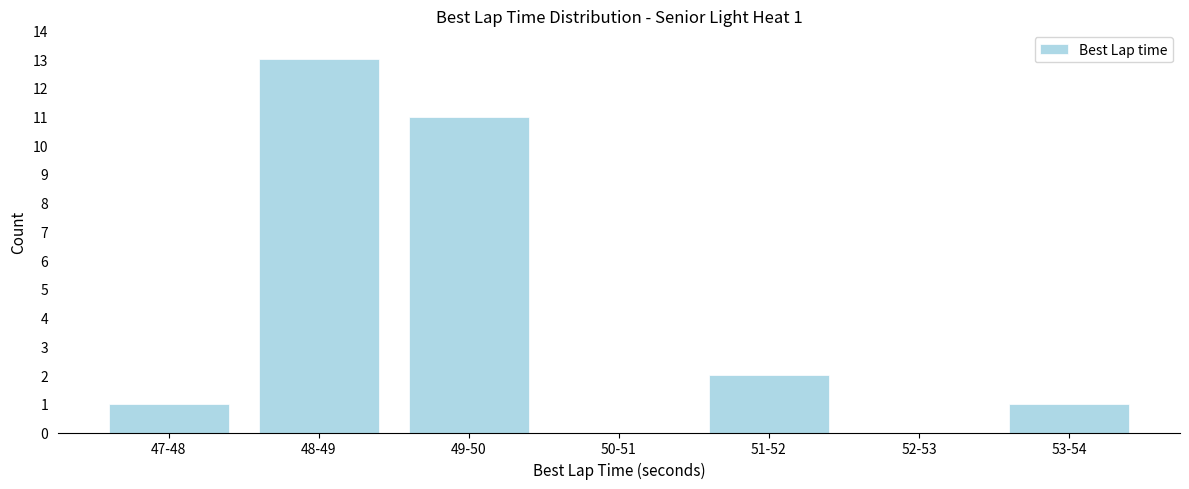

Reading left to right, what are all the values shown in this chart?

47-48=1	48-49=13	49-50=11	50-51=0	51-52=2	52-53=0	53-54=1